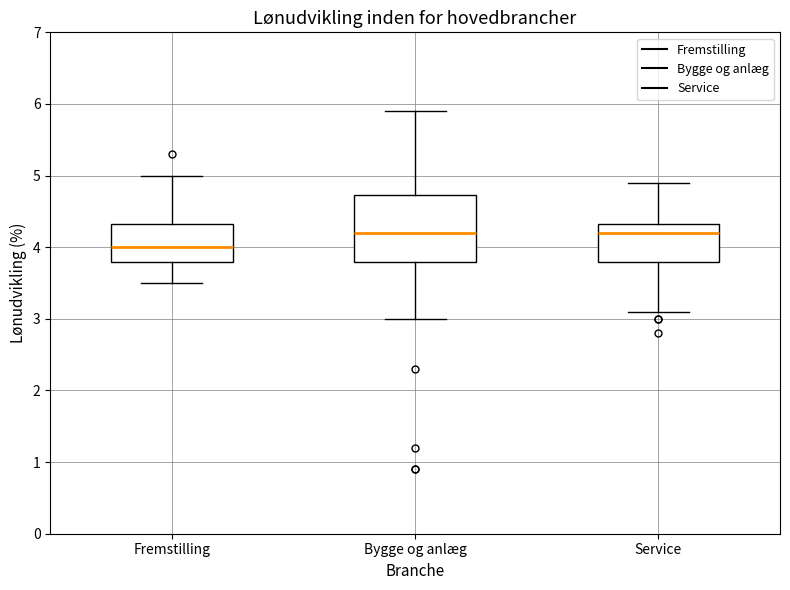

Which box's median line is the lowest?

Fremstilling